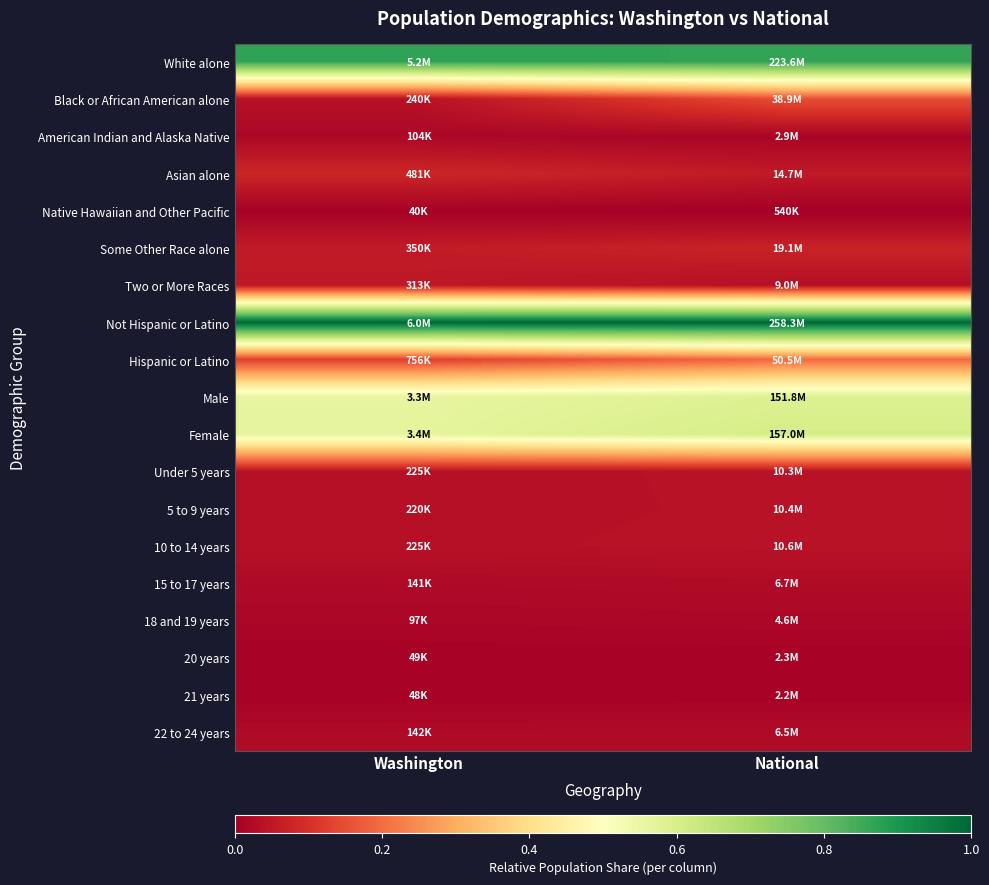

At how many categories does at least one series exceed 0?

2